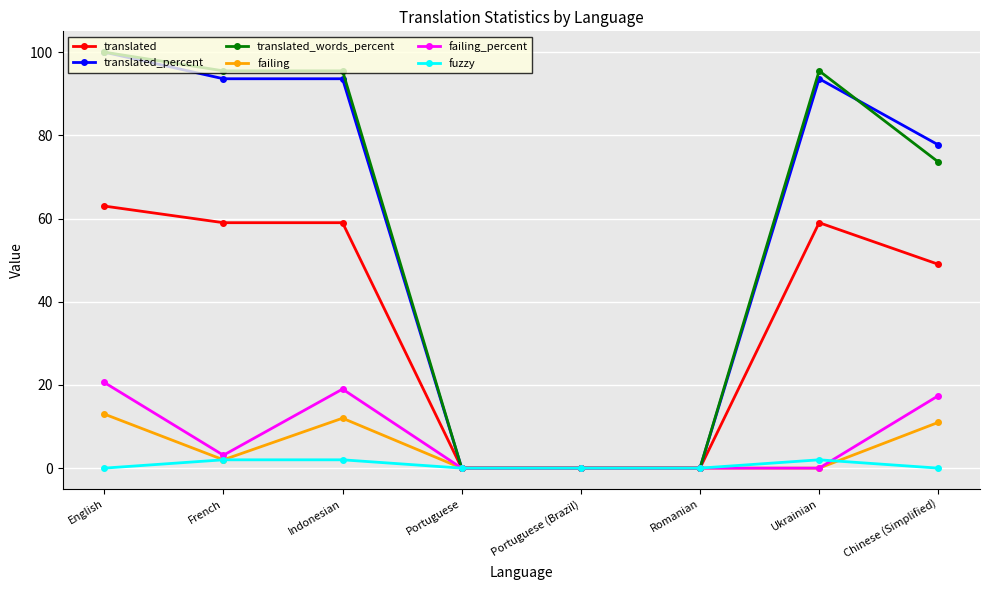

Rank the series at Chinese (Simplified) from lowest to highest value.

fuzzy, failing, failing_percent, translated, translated_words_percent, translated_percent